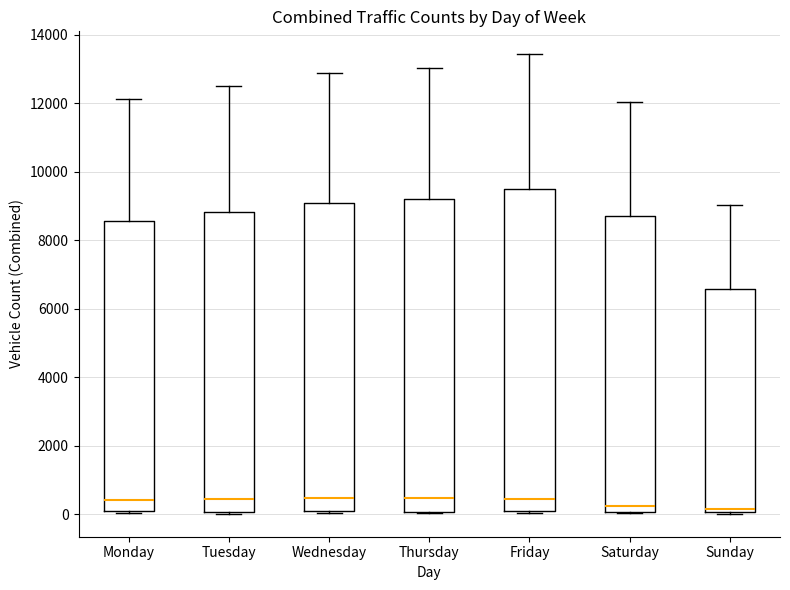

Reading left to right, read every box against the y-axis: the position of its median line, the range the box covers, and the ends of its whiskers. The values are not printed on the chart, so give them approximately, as read against the axis.

Monday: median 400, box 0 to 8600, whiskers 0 to 12200
Tuesday: median 400, box 0 to 8800, whiskers 0 (just below the box's lower edge) to 12400
Wednesday: median 400, box 0 to 9000, whiskers 0 to 12800
Thursday: median 400, box 0 to 9200, whiskers 0 to 13000
Friday: median 400, box 0 to 9600, whiskers 0 to 13400
Saturday: median 200, box 0 to 8600, whiskers 0 to 12000
Sunday: median 200, box 0 to 6600, whiskers 0 to 9000